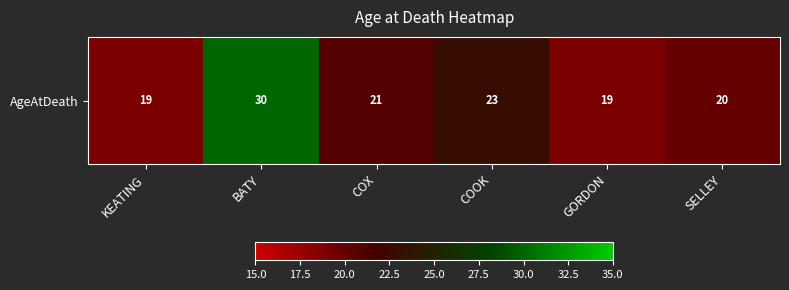

List the labels in order of value, largest first.

BATY, COOK, COX, SELLEY, KEATING, GORDON